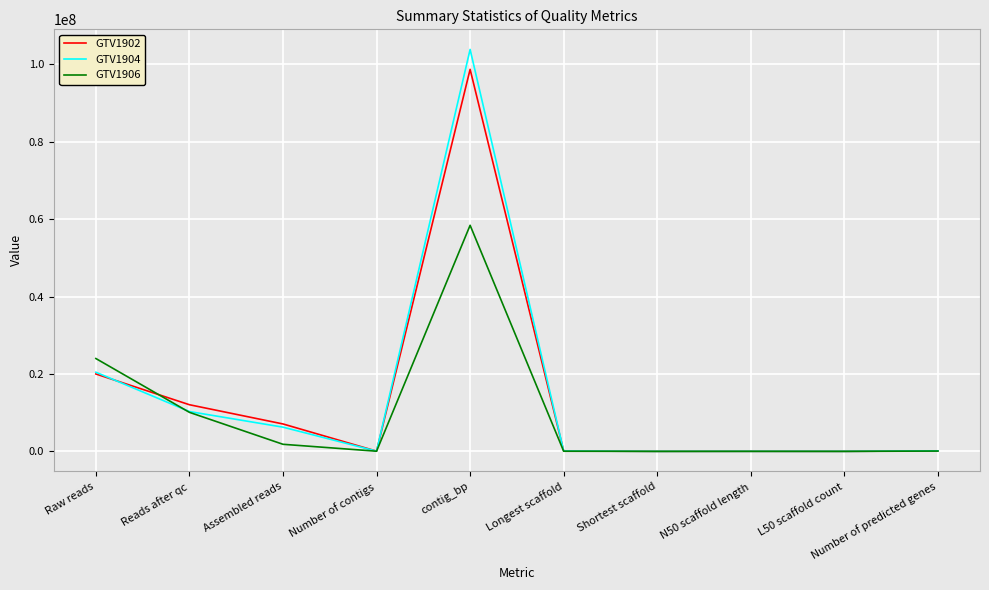

Is the value of GTV1902 at Shortest scaffold greater than the value of GTV1904 at Assembled reads?

No